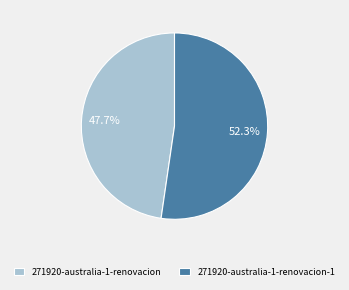

Which category has the biggest portion of the pie?

271920-australia-1-renovacion-1